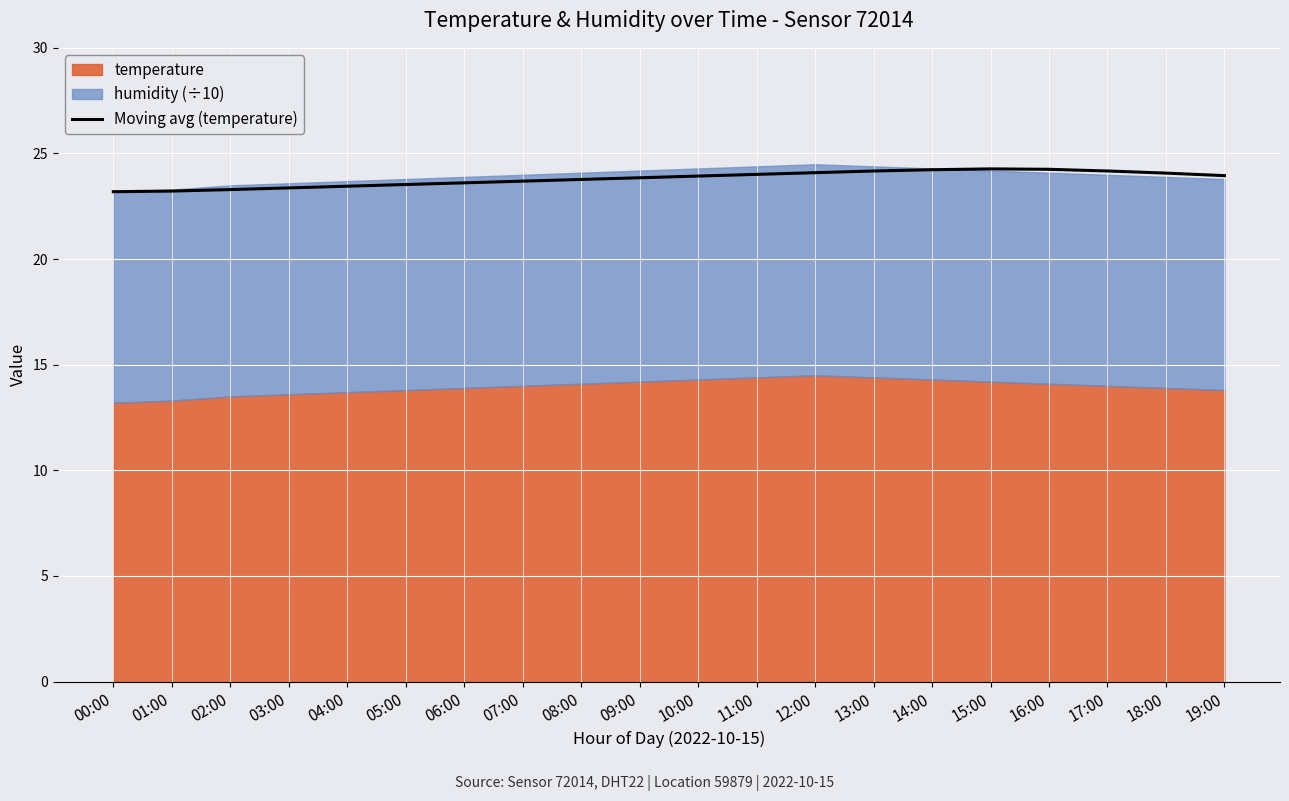

Approximately how many times larger is the value at 17:00 compared to 00:00?

1.0